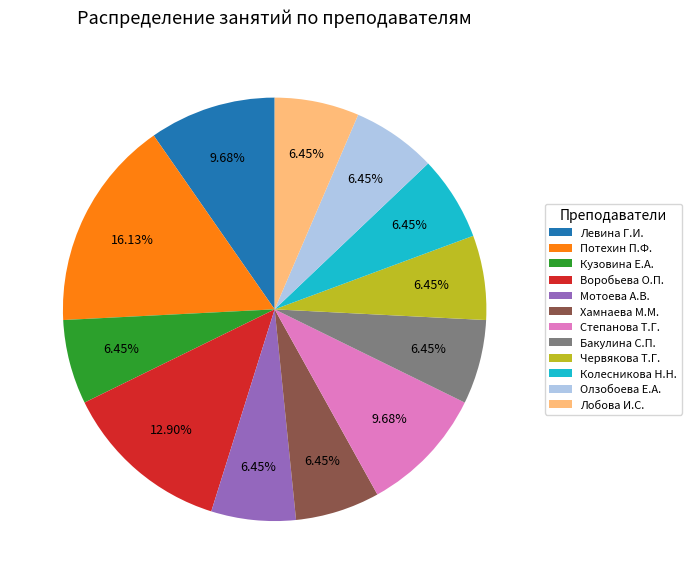

To the nearest percent, what is the combined percentage of Потехин П.Ф. and Лобова И.С.?

23%